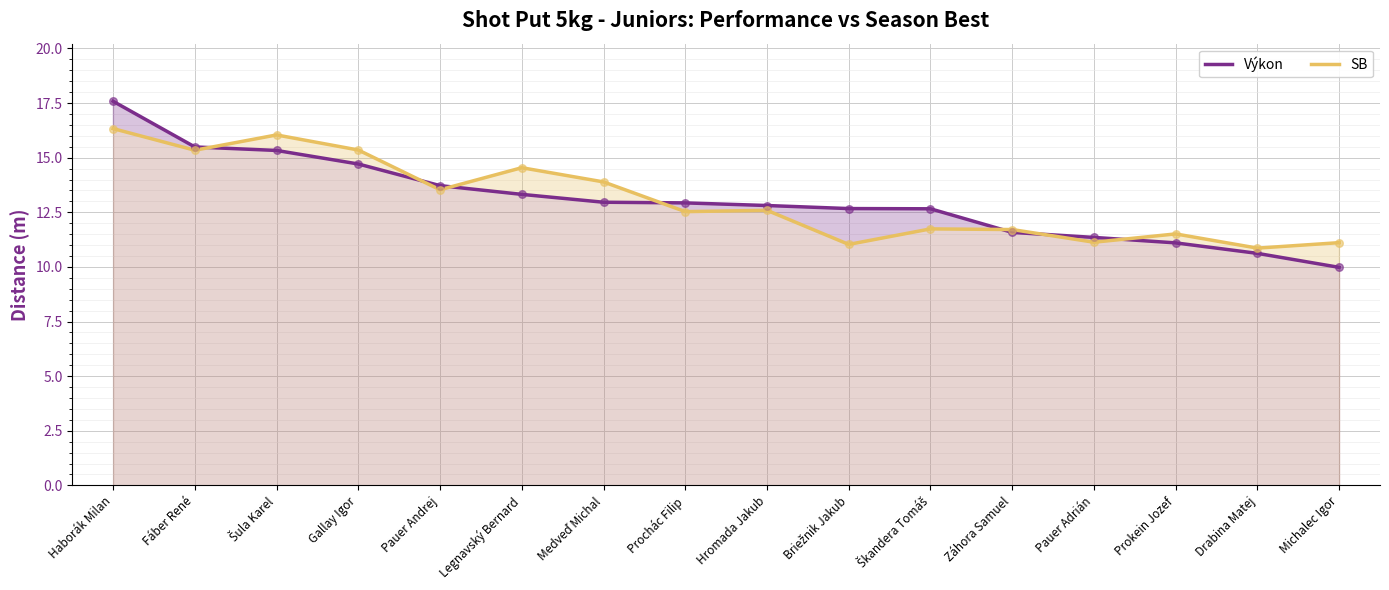

Is the value of SB at Gallay Igor greater than the value of Výkon at Hromada Jakub?

Yes